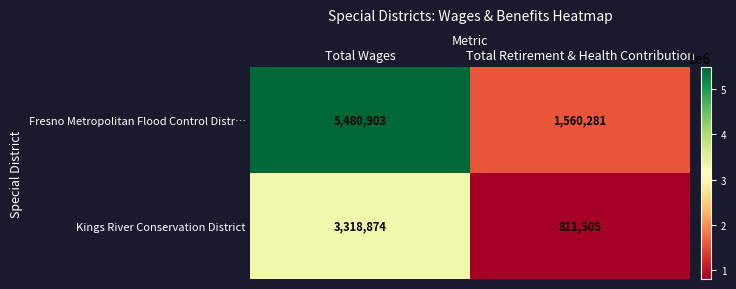

What is the average value of the Kings River Conservation District series?

2065190